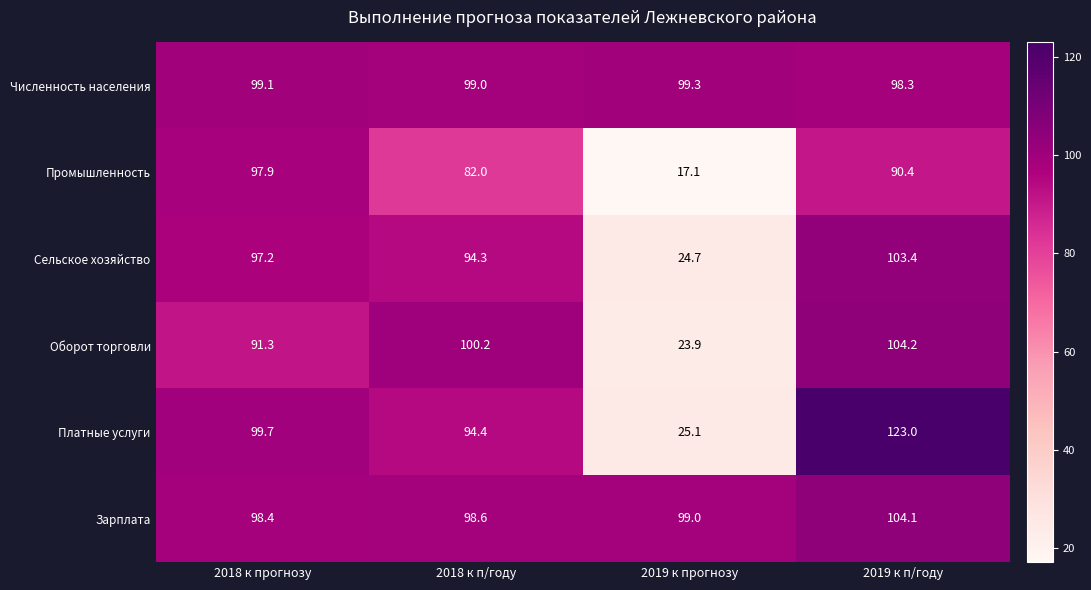

At which label is Зарплата closest to 101?

2019 к прогнозу